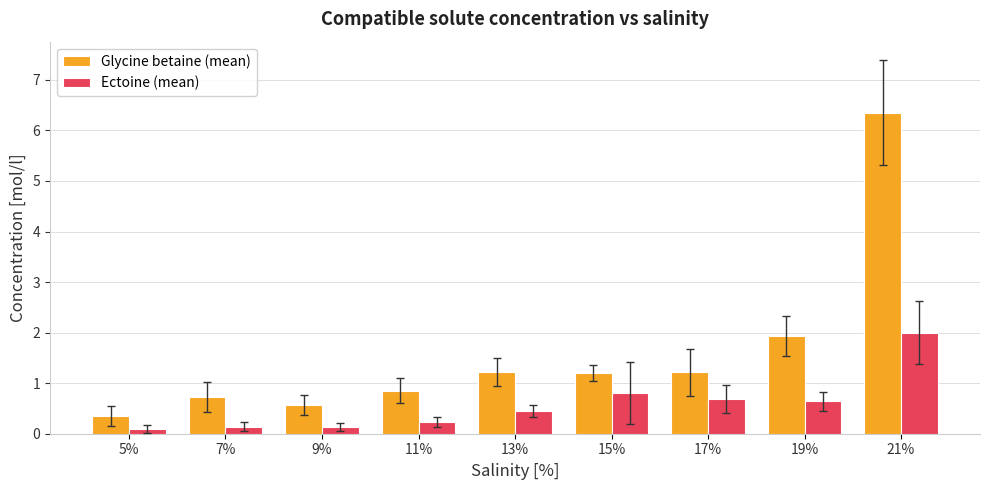

Reading left to right, transcribe all the data shown in this chart.

Glycine betaine (mean): 0.4	0.7	0.6	0.9	1.2	1.2	1.2	1.9	6.3
Ectoine (mean): 0.1	0.1	0.1	0.2	0.4	0.8	0.7	0.6	2.0